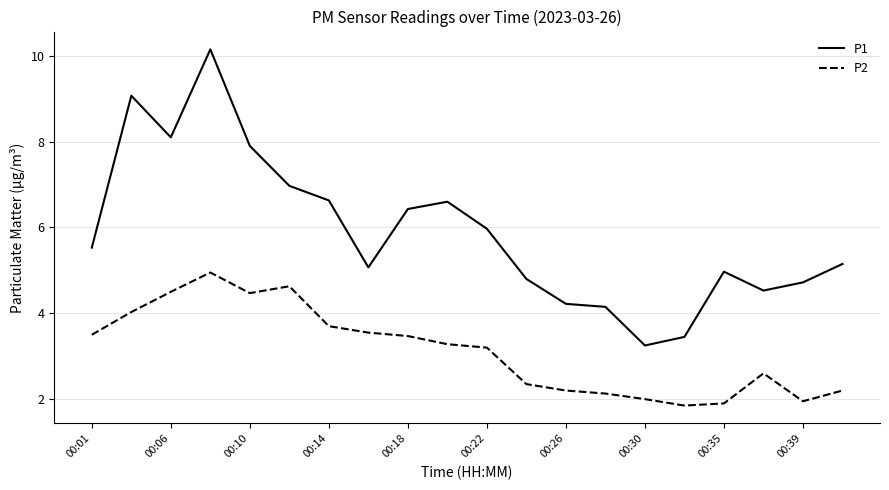

True or false: P1 and P2 intersect in this chart.

False